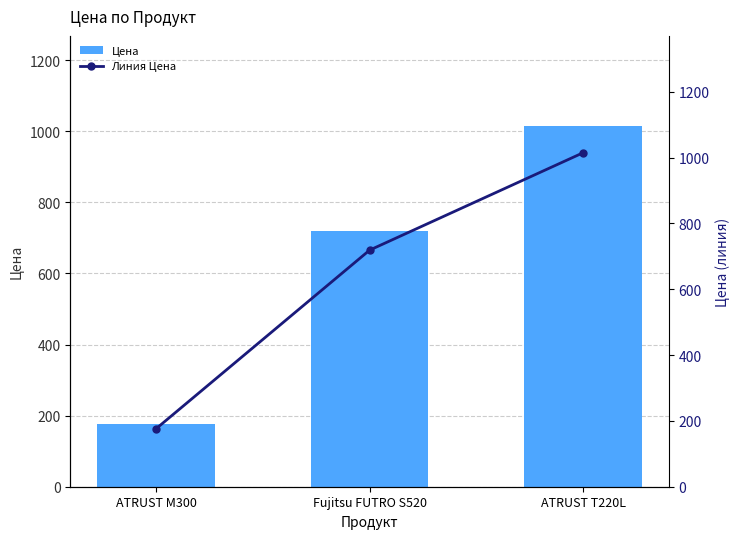

List the labels in order of Цена value, smallest first.

ATRUST M300, Fujitsu FUTRO S520, ATRUST T220L